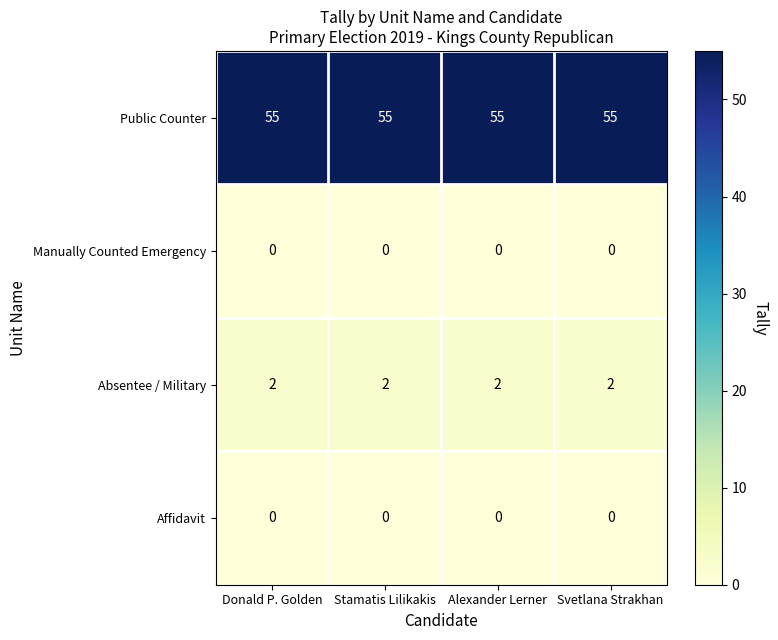

Is it true that Absentee / Military equals 2 at Alexander Lerner?

True